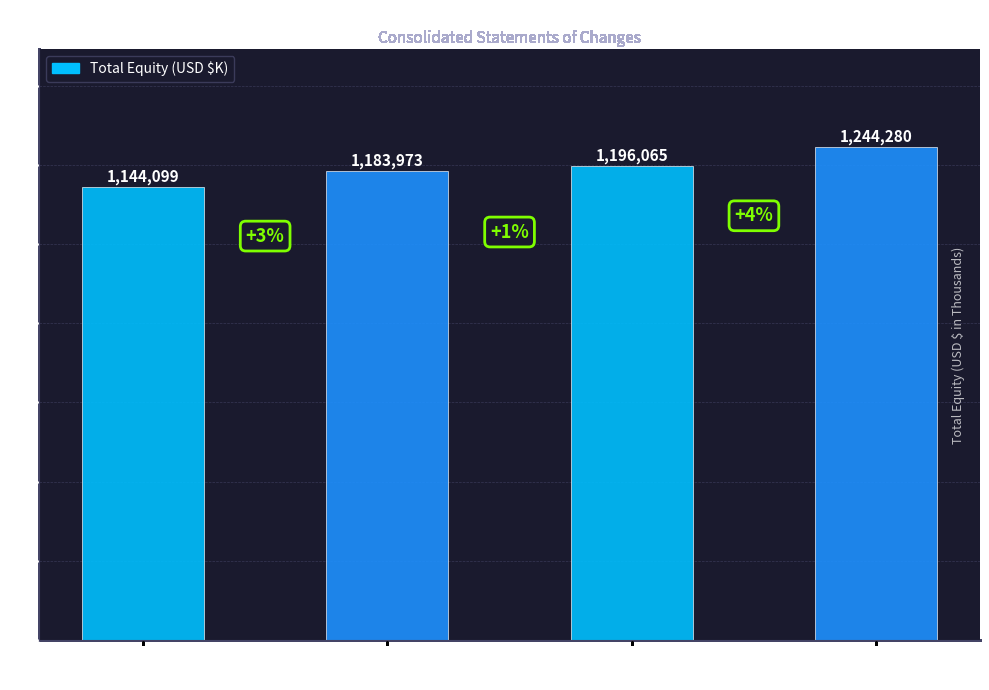

The chart shows a value of 1183973 at Ending Balance
Sep. 30, 2015. True or false?

True